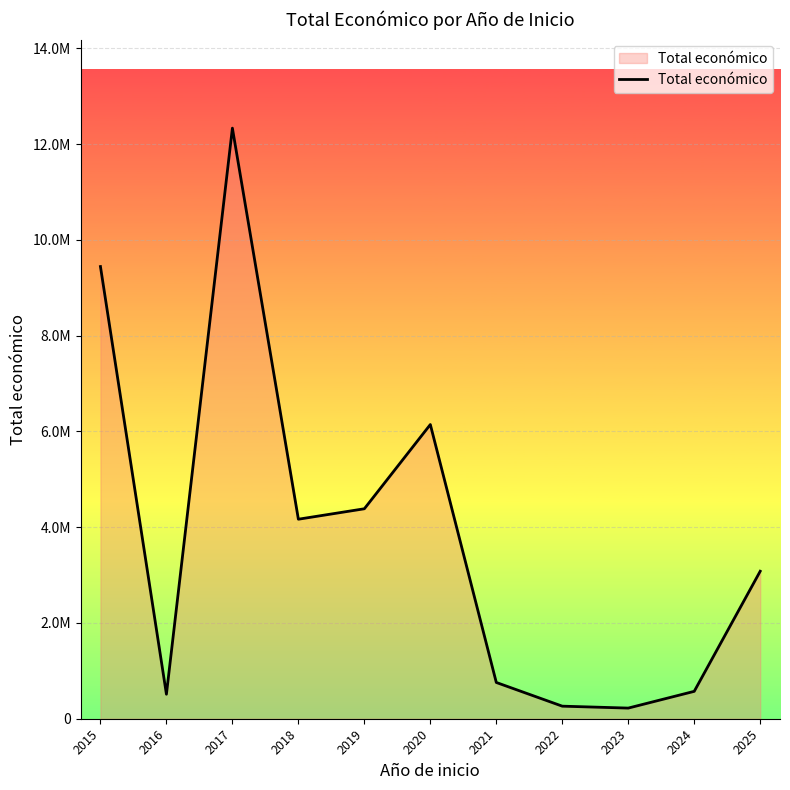

What is the minimum value shown in the chart?

222194